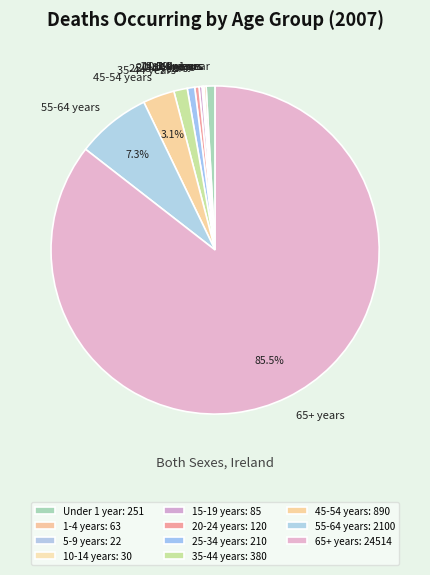

Do Under 1 year and 45-54 years together represent more than half of the pie?

No